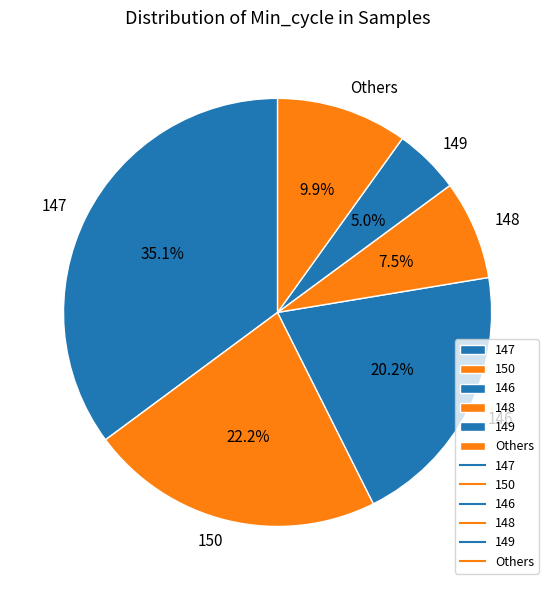

Which category has the smallest portion of the pie?

149